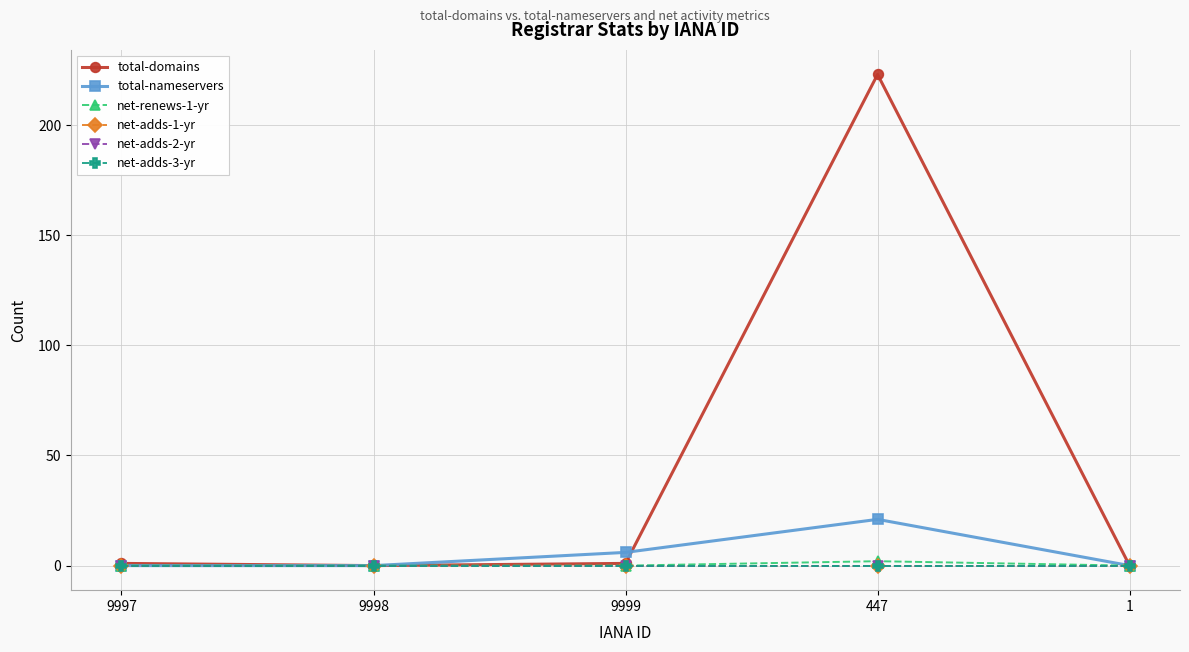

Is this an area chart (filled region under the line)?

No